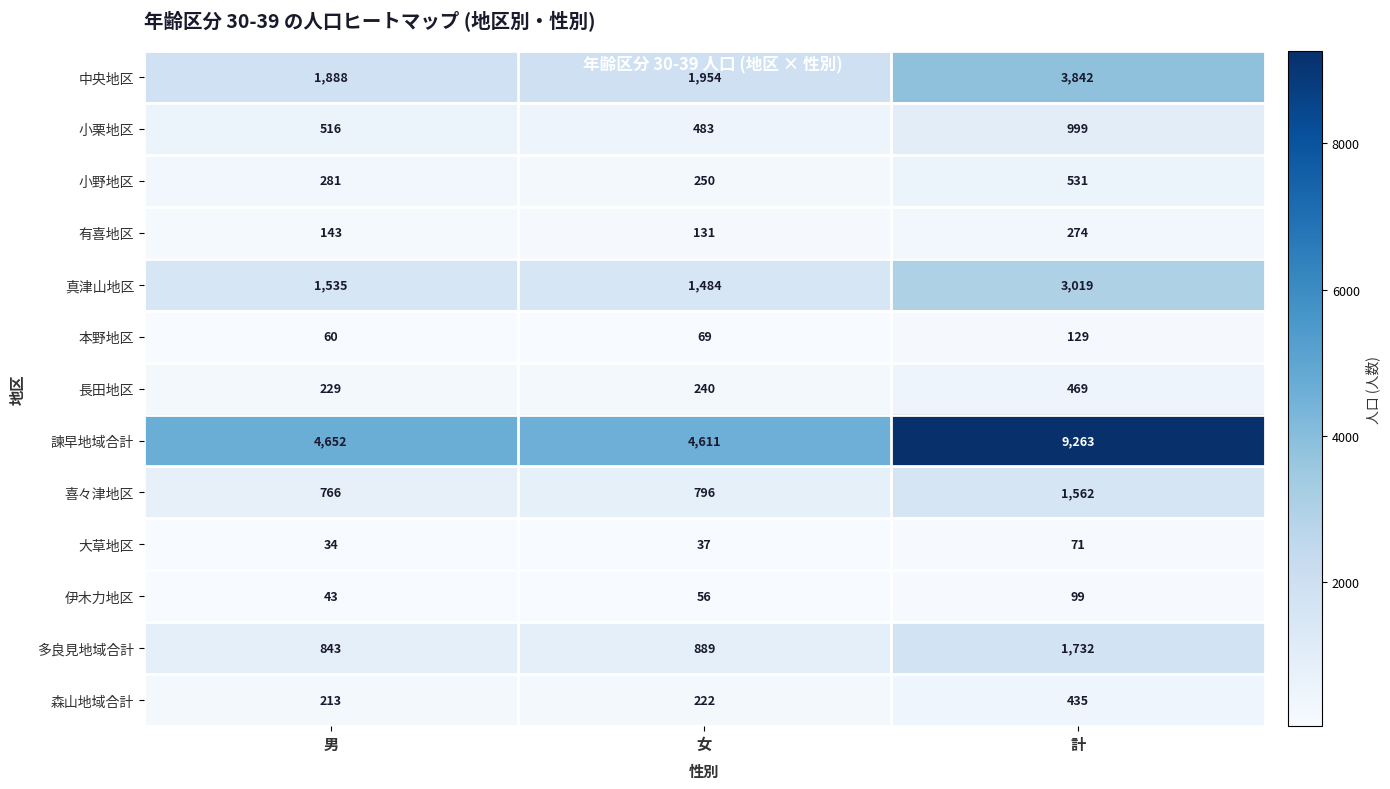

Is the value of 大草地区 at 女 greater than the value of 中央地区 at 計?

No